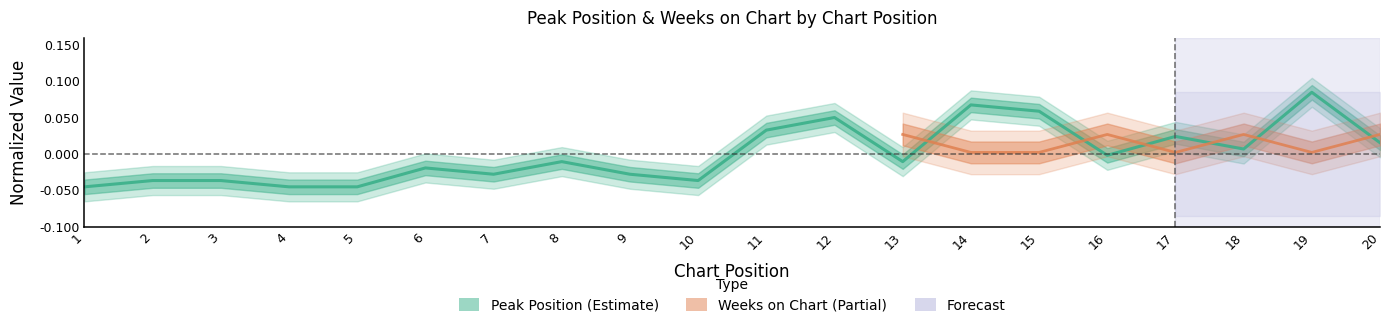

Rank the categories by value from lowest to highest.

1, 4, 5, 2, 3, 10, 7, 9, 6, 8, 13, 16, 18, 20, 17, 11, 12, 15, 14, 19